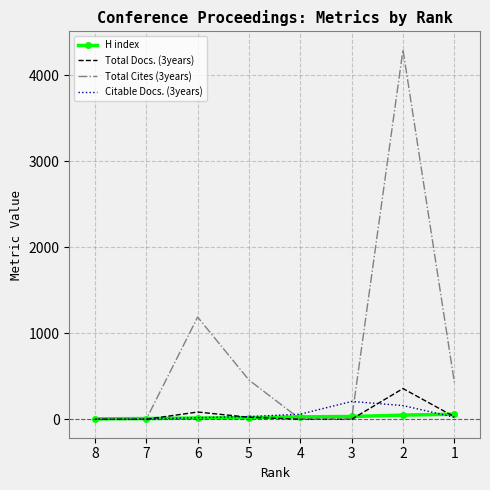

How many data points in Citable Docs. (3years) are less than 31?

4